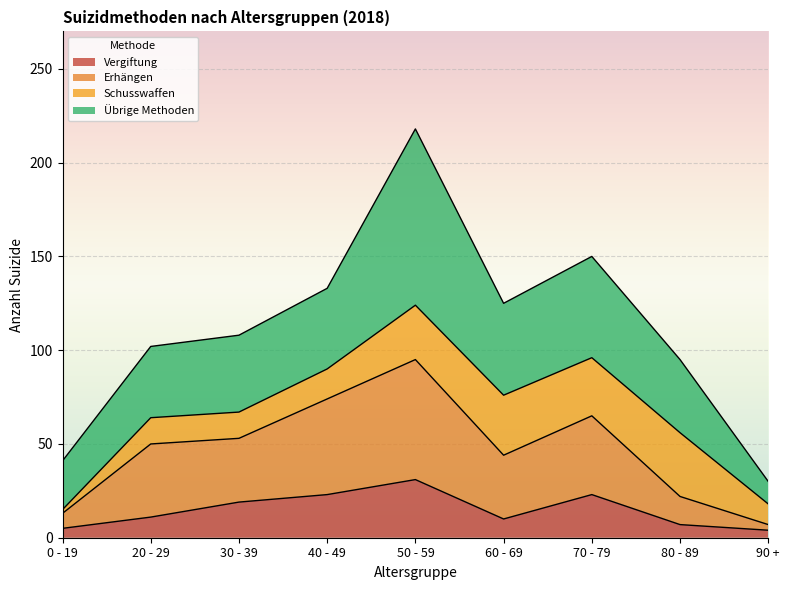

Where is Vergiftung nearest to the value 17?

30 - 39